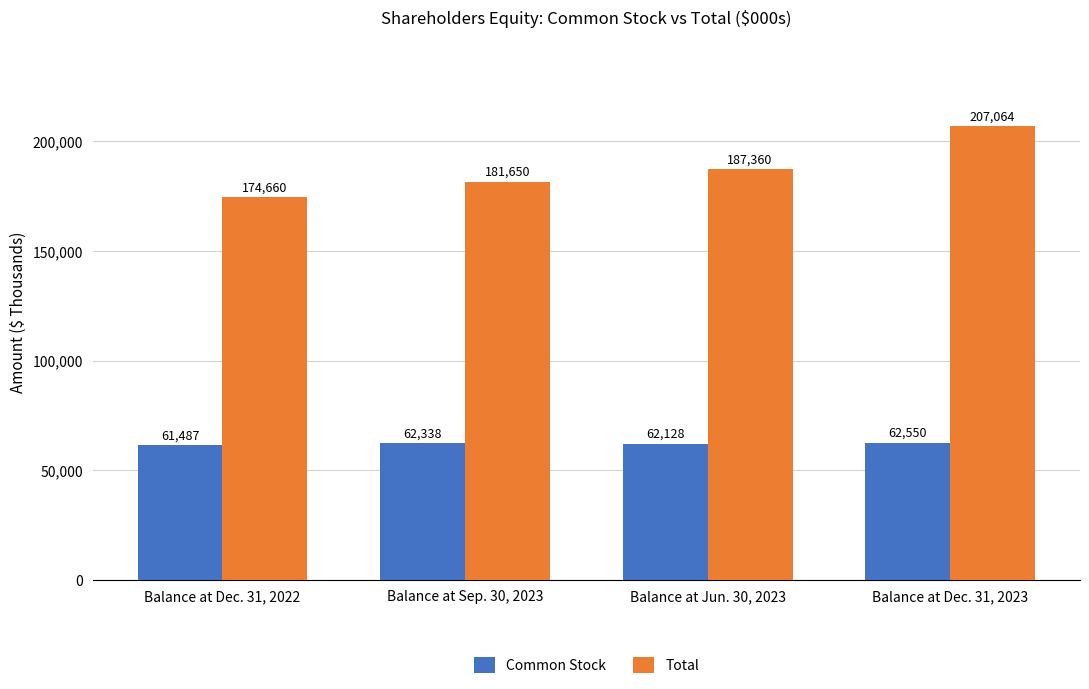

What is the label of the 1st bar from the left?

Balance at Dec. 31, 2022